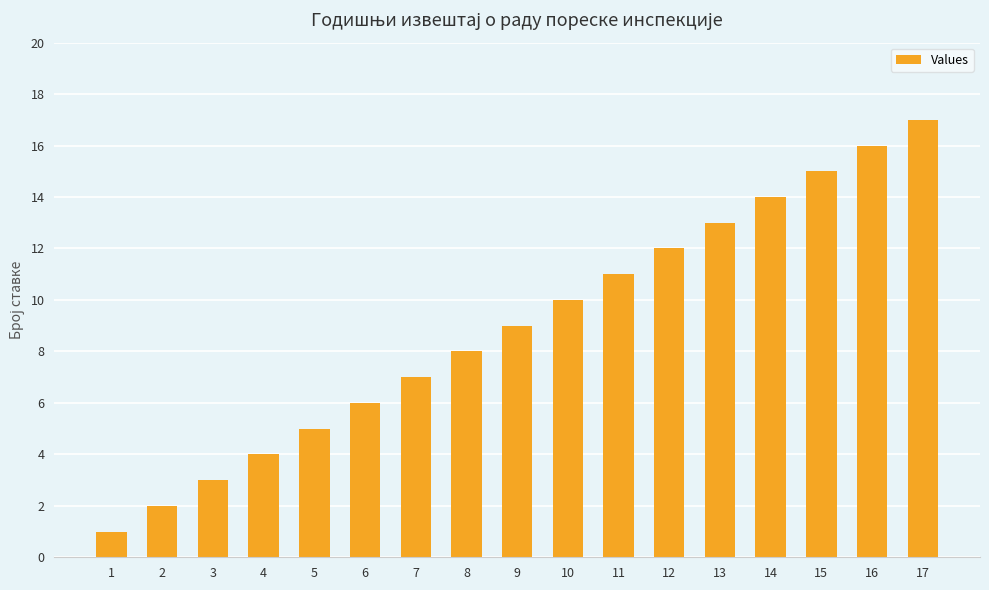

Is it true that the value at 6 is 11?

False